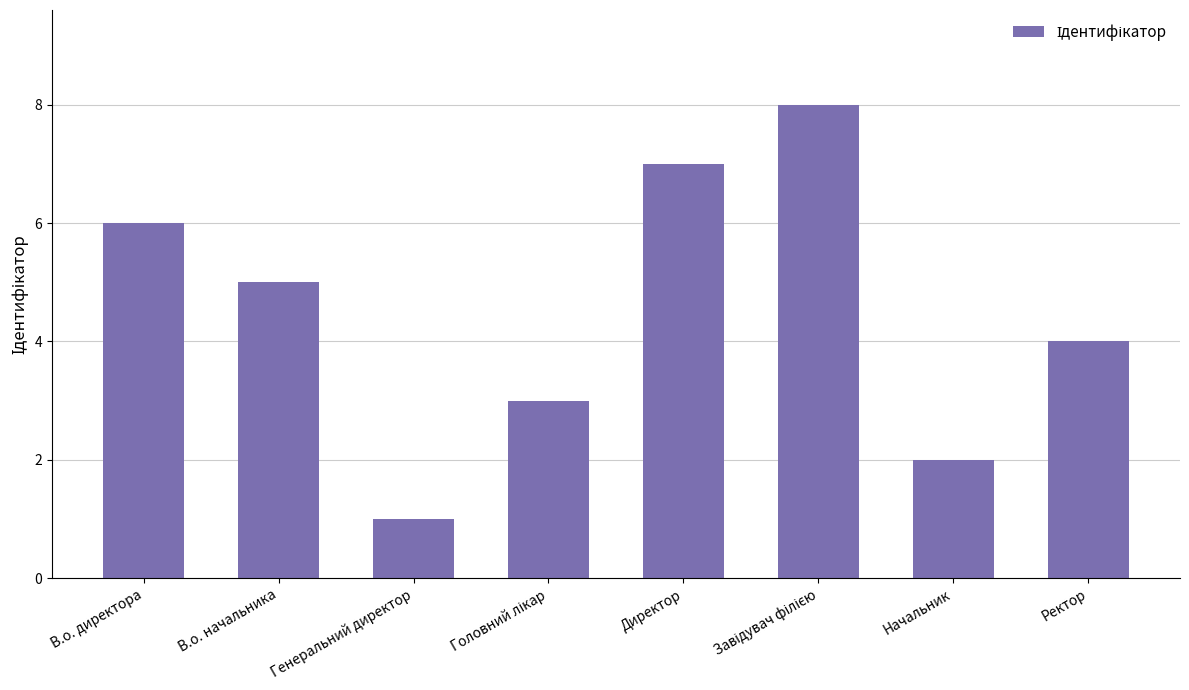

Are the bars horizontal?

No